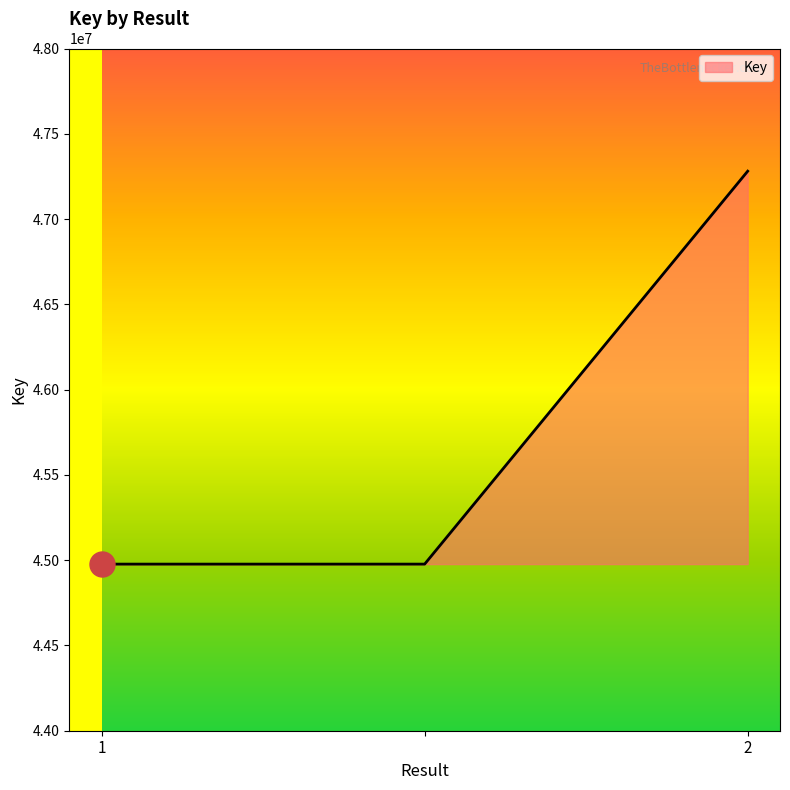

What is the average value?

45744804